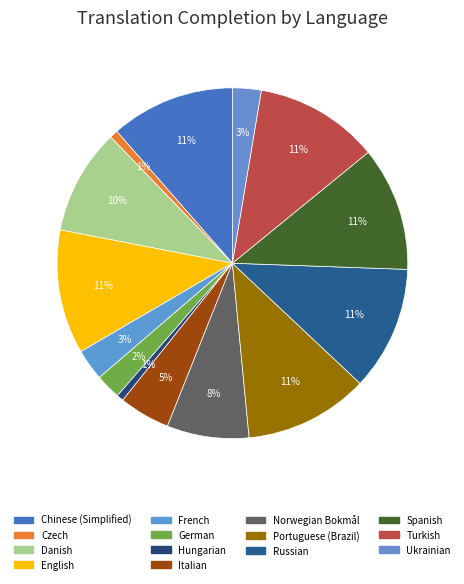

Which category has the smallest portion of the pie?

Hungarian